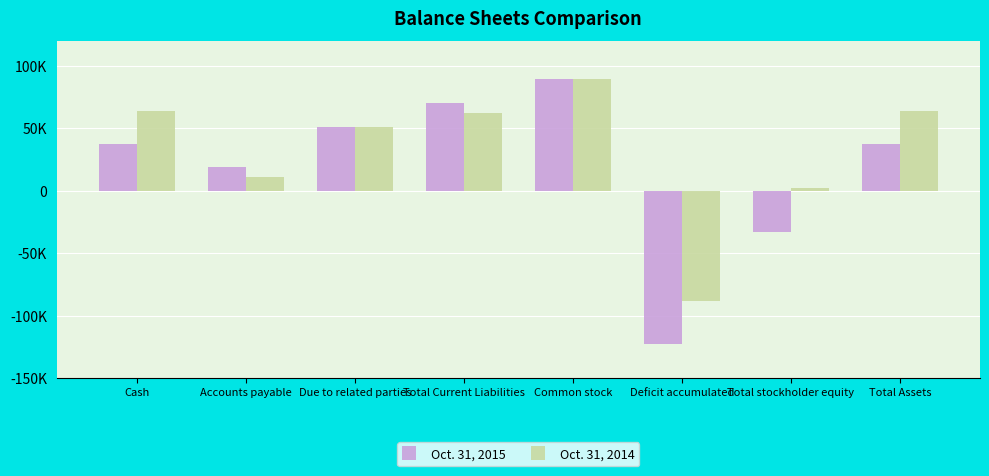

What are all the series names shown in the legend?

Oct. 31, 2015, Oct. 31, 2014